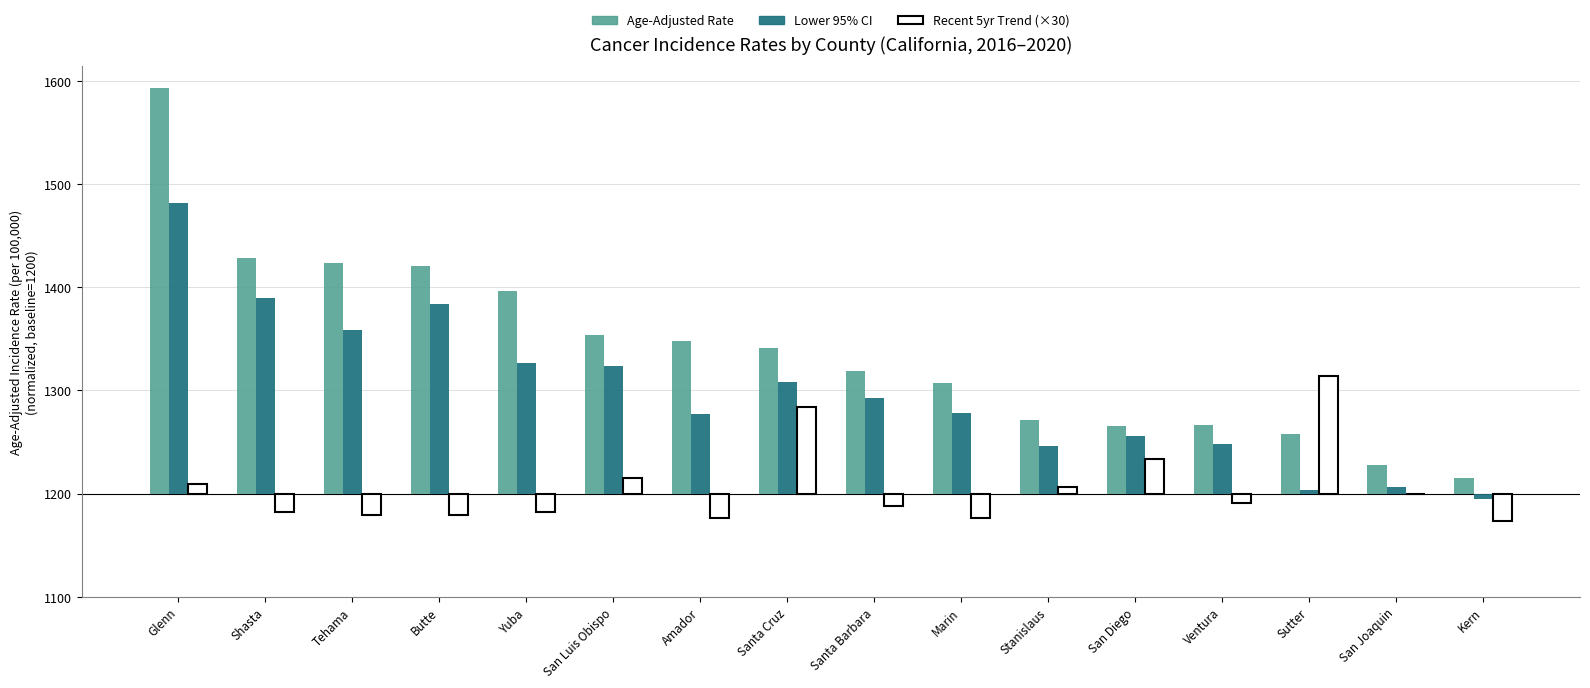

Reading left to right, what are all the values shown in this chart?

Age-Adjusted Rate: 393.0	228.0	223.1	220.6	196.7	153.7	147.6	141.5	118.7	106.9	71.0	65.6	66.1	58.1	27.7	14.8
Lower 95% CI: 281.3	190.0	158.9	184.1	126.3	123.4	76.6	108.3	92.2	77.9	46.2	55.9	47.8	3.8	6.8	-5.7
Recent 5yr Trend (×30): 9.0	-18.0	-21.0	-21.0	-18.0	15.0	-24.0	84.0	-12.0	-24.0	6.0	33.0	-9.0	114.0	0.0	-27.0